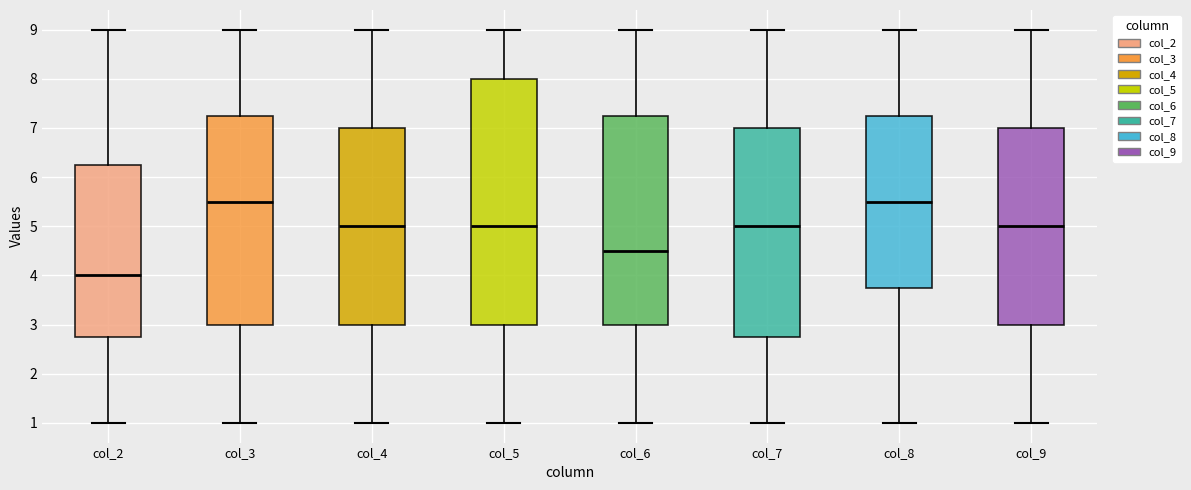

Comparing the boxes themselves (not the whiskers), which one is the tallest?

col_5